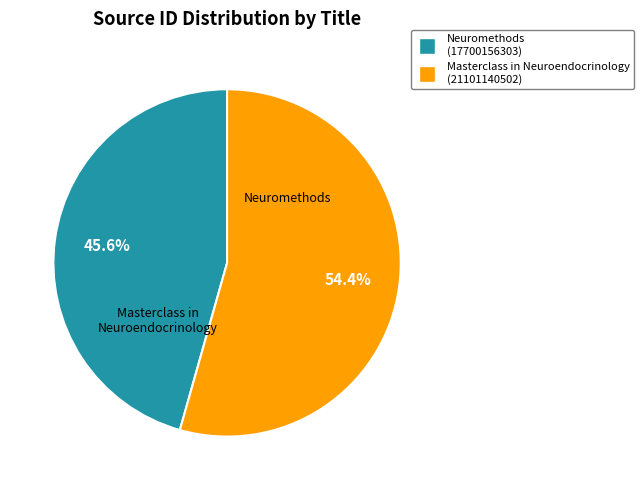

Approximately how many times larger is the value at Neuromethods compared to Masterclass in Neuroendocrinology?

0.8